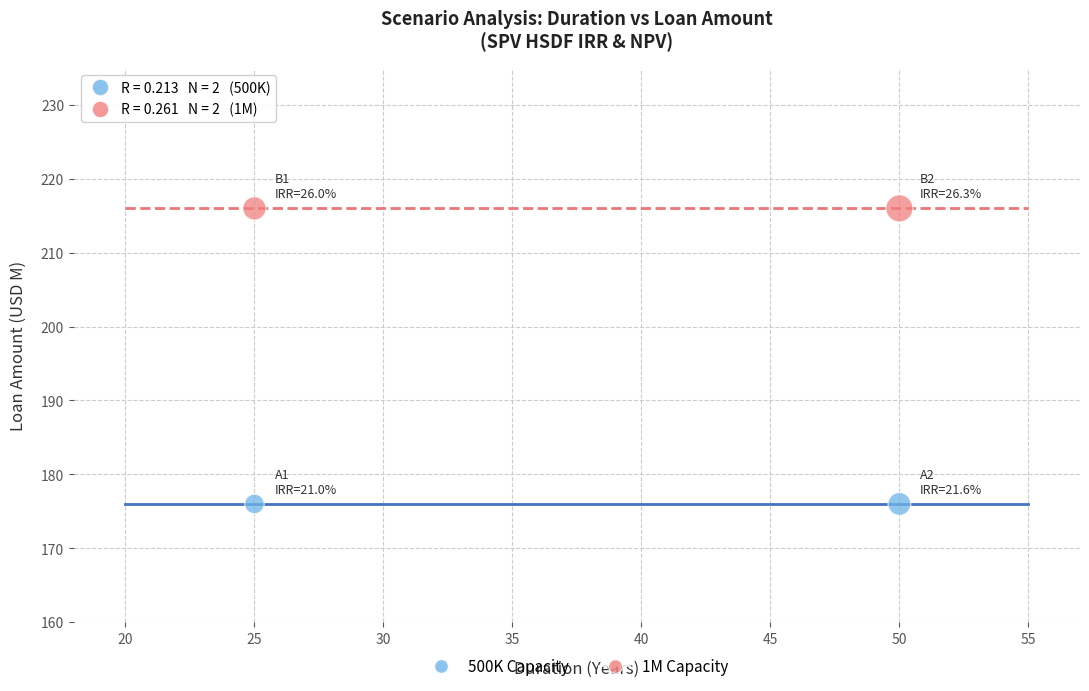

What are all the series names shown in the legend?

500K Capacity, 1M Capacity